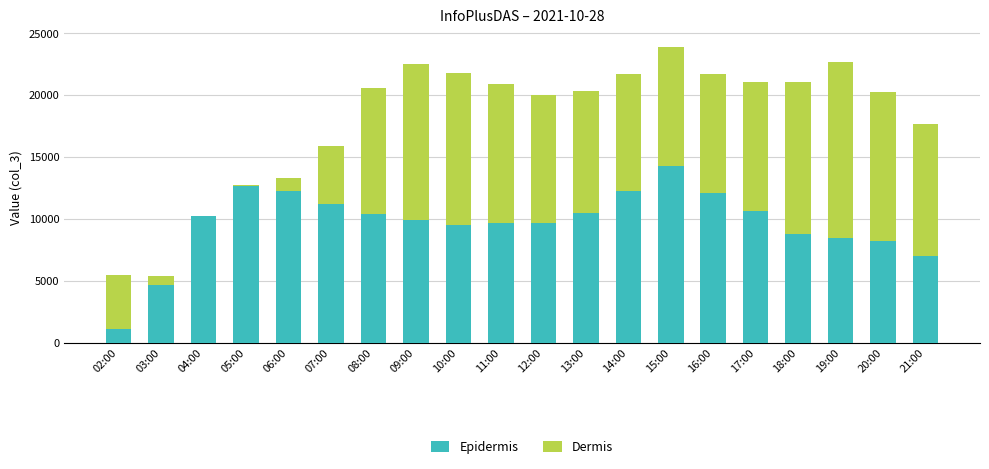

How many distinct data groups are displayed?

2